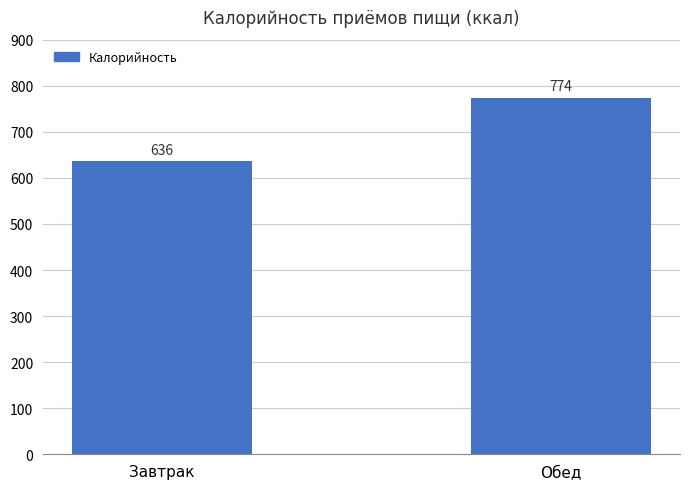

What is the label of the 2nd bar from the left?

Обед